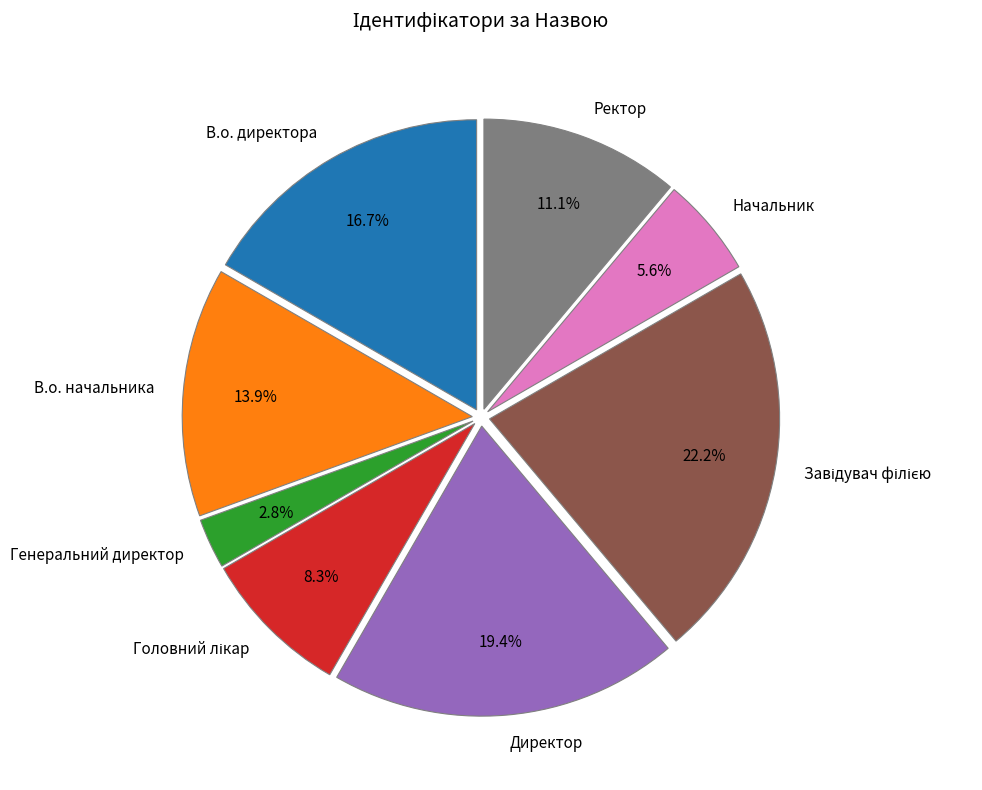

How many segments does this pie chart have?

8